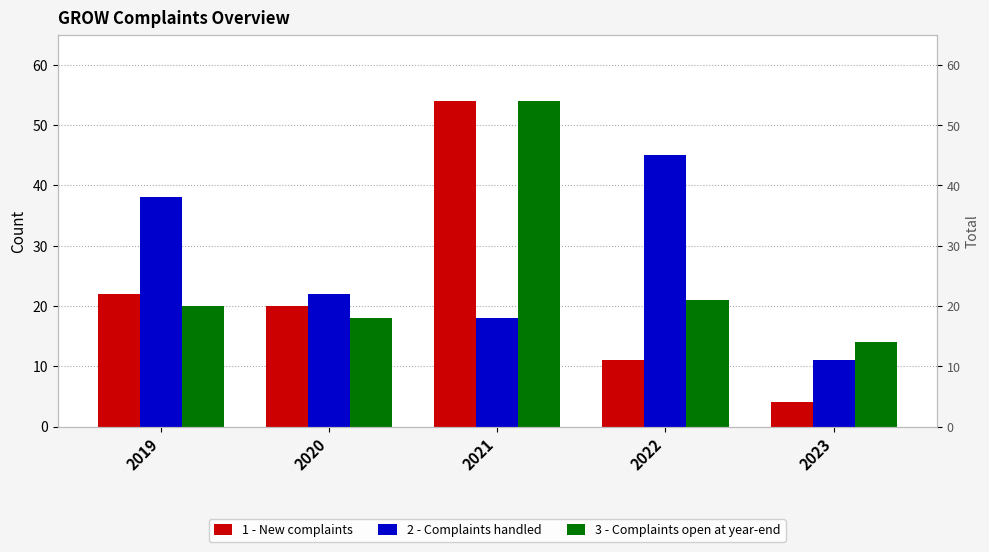

What is the difference between the second highest and second lowest values in the 3 - Complaints open at year-end series?

3